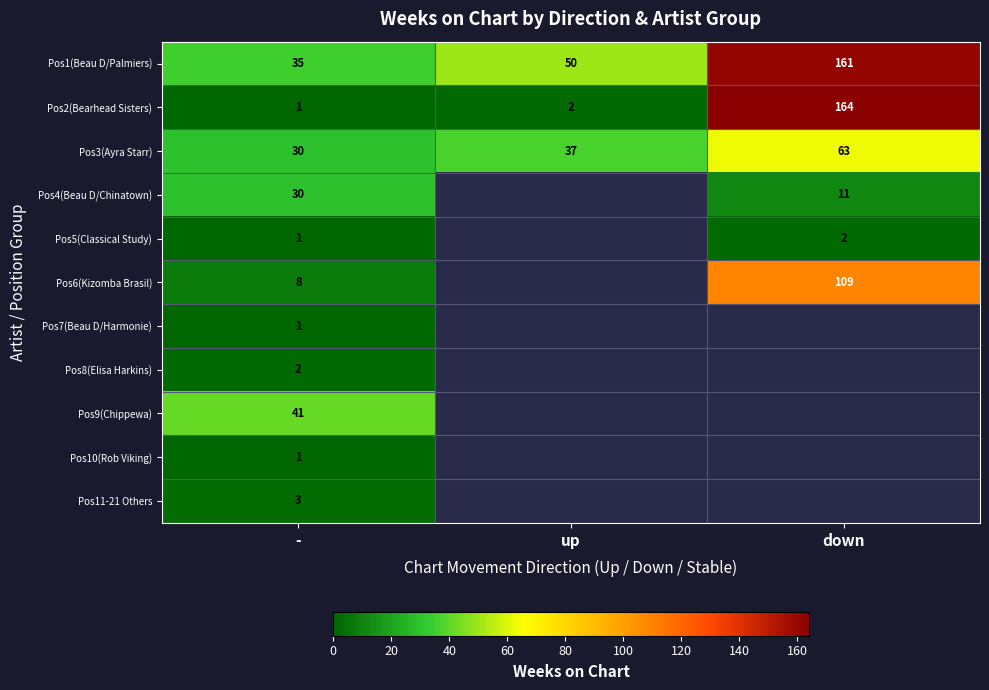

Is the value of Pos5(Classical Study) at - greater than the value of Pos1(Beau D/Palmiers) at down?

No